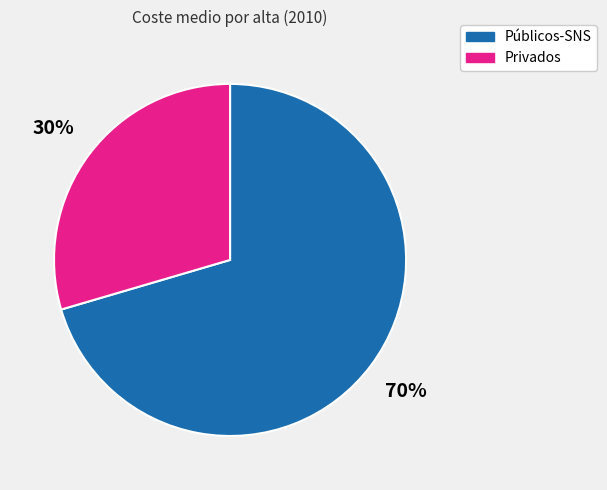

Count the number of slices in the pie.

2